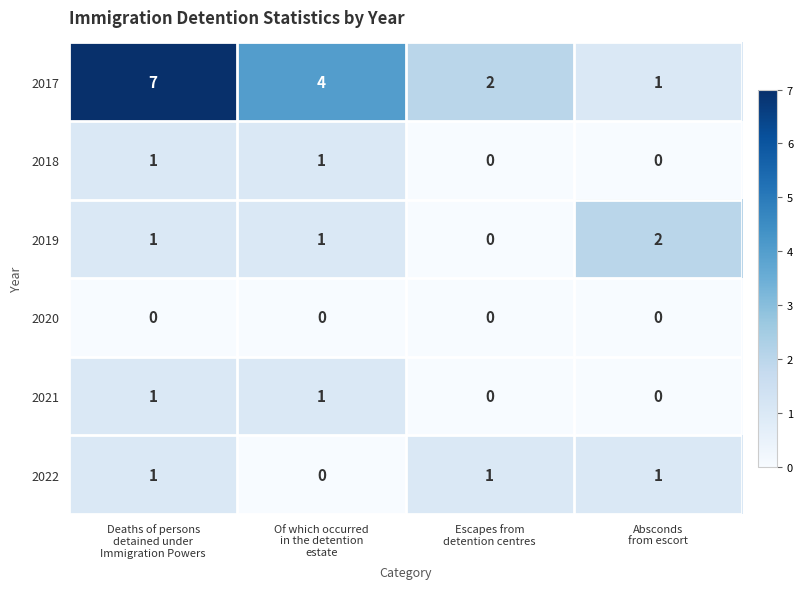

Which series has the largest total across all categories?

2017